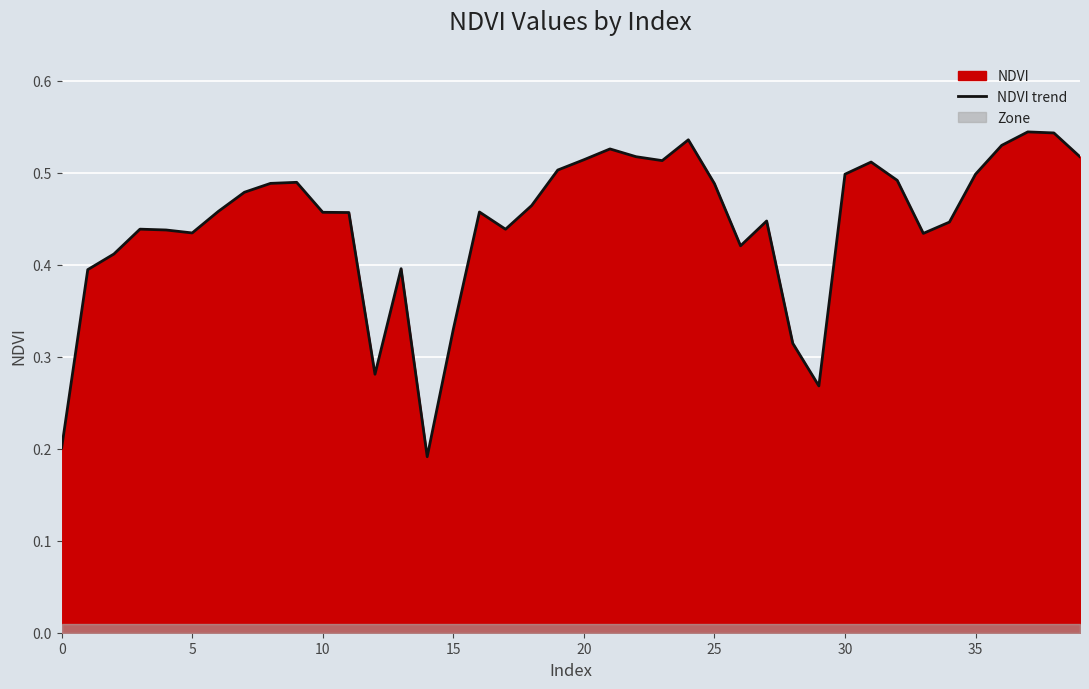

What is the difference between the second highest and second lowest values?

0.3